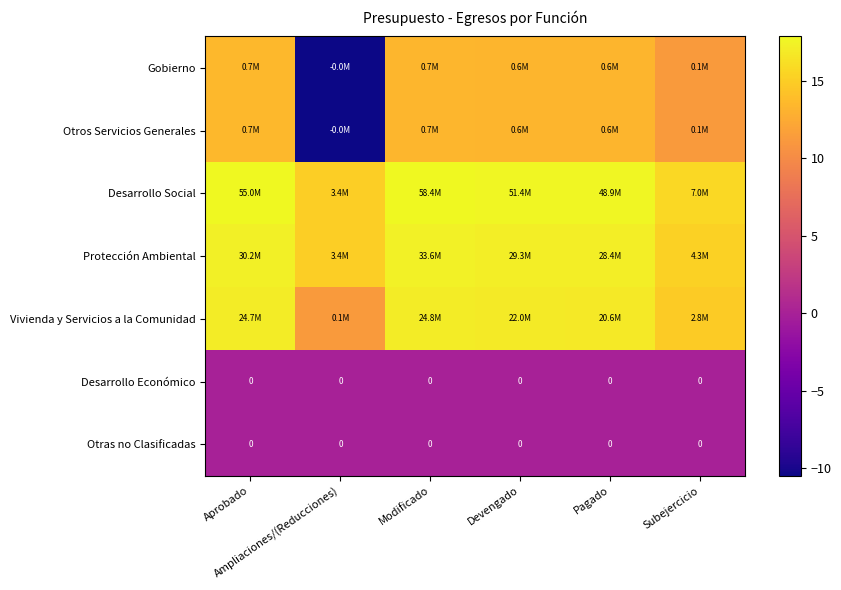

What is the smallest value displayed?

-10.5